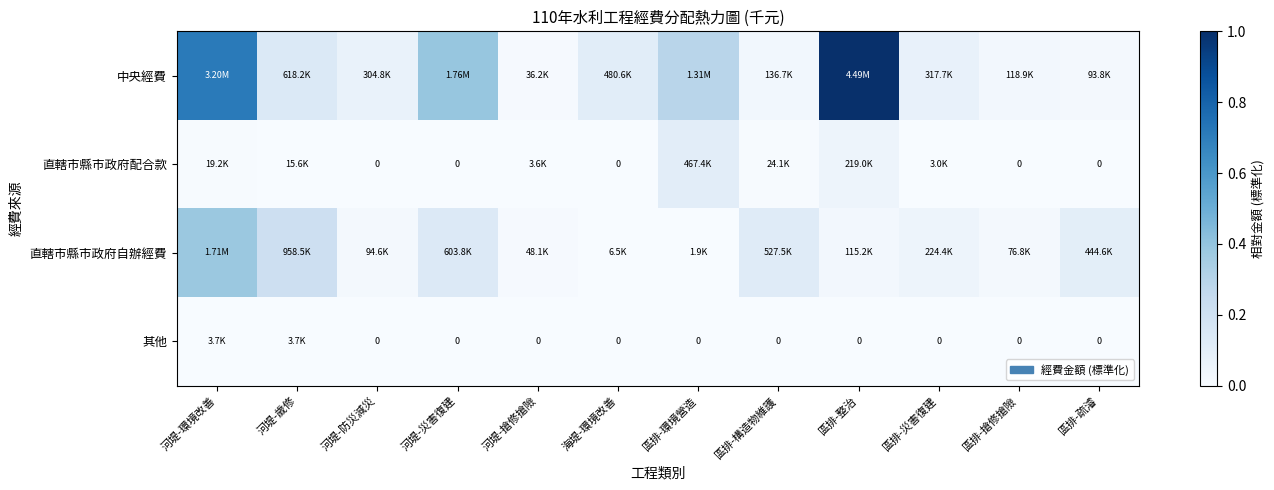

Which category has the lowest value across all series?

河堤-防災減災